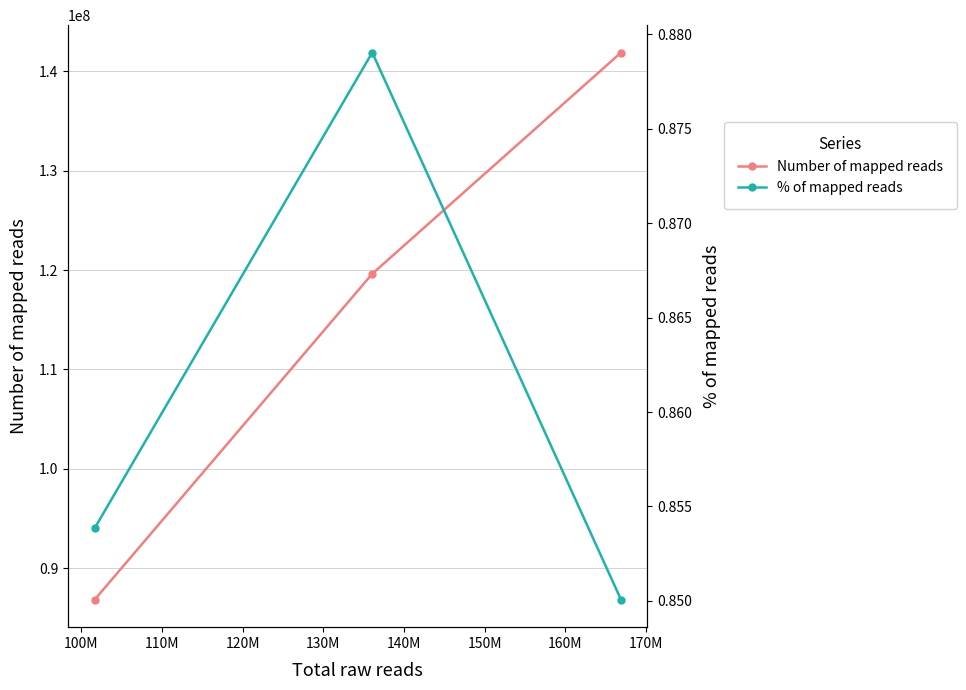

What is the minimum value for Number of mapped reads?

86798517